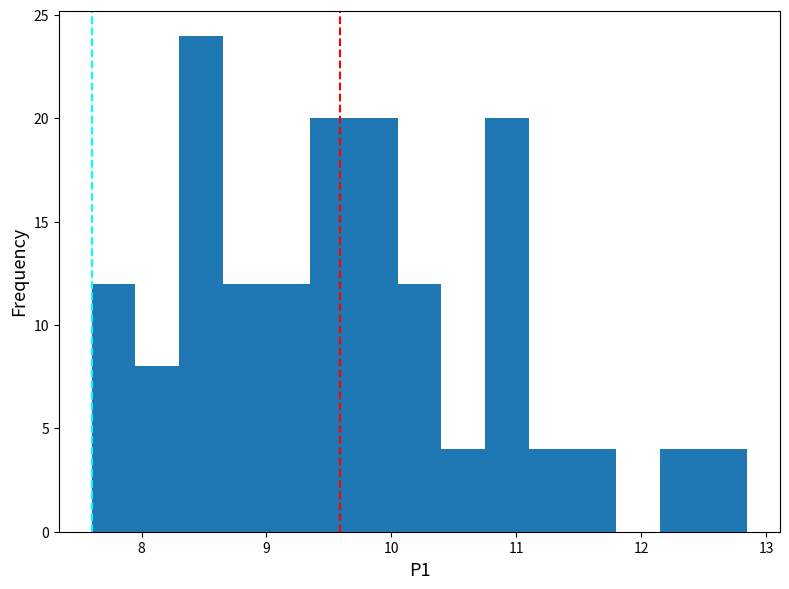

Around what value on the x-axis is the tallest bar? Give the approximate position of its centre, as read against the axis.

8.5